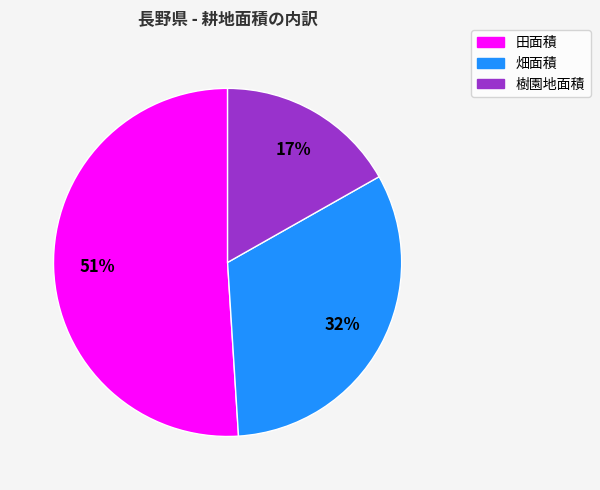

Which slice represents more than half of the pie?

田面積